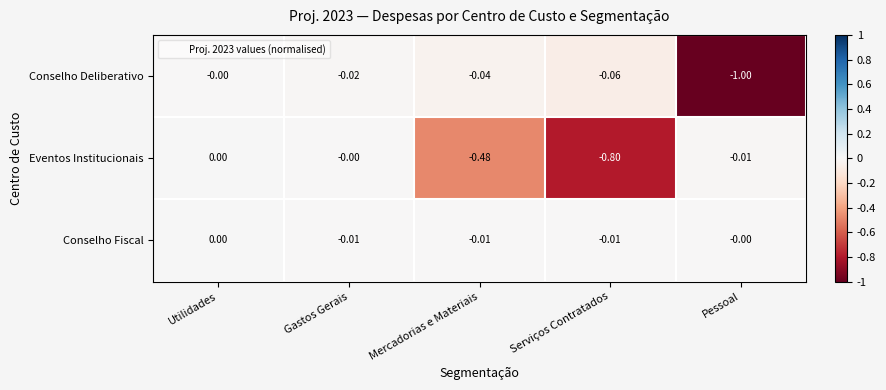

Which series has the widest spread of values?

Conselho Deliberativo